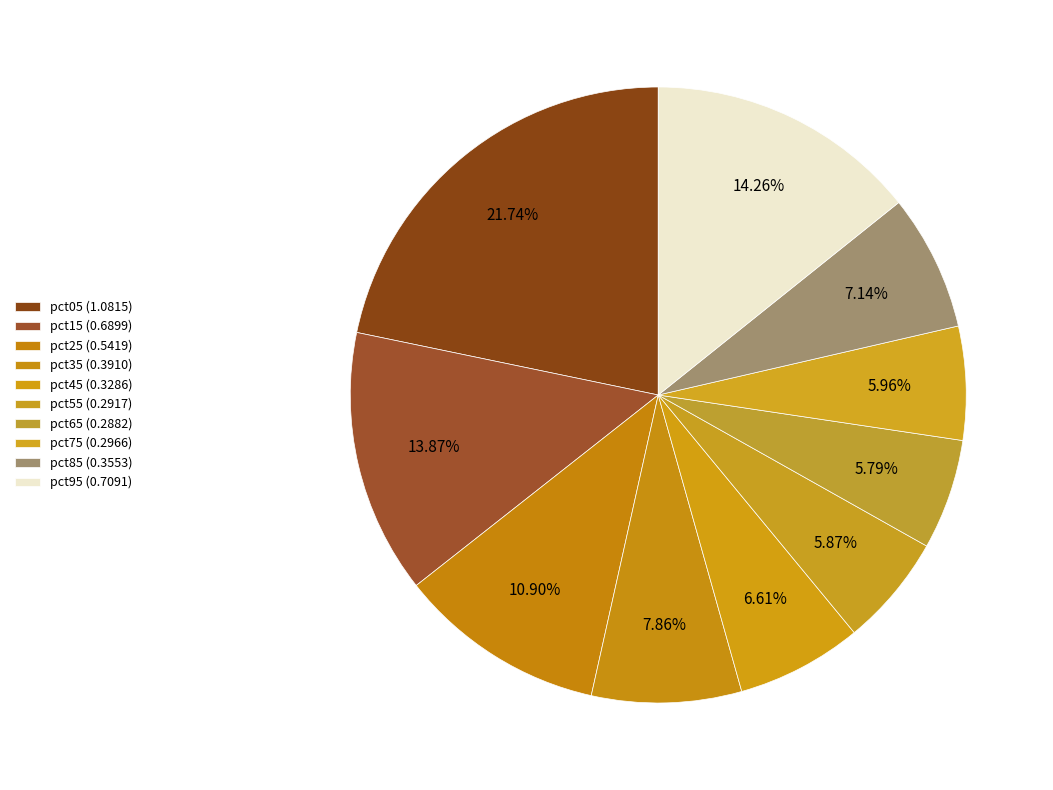

To the nearest percent, what is the average slice percentage?

10%